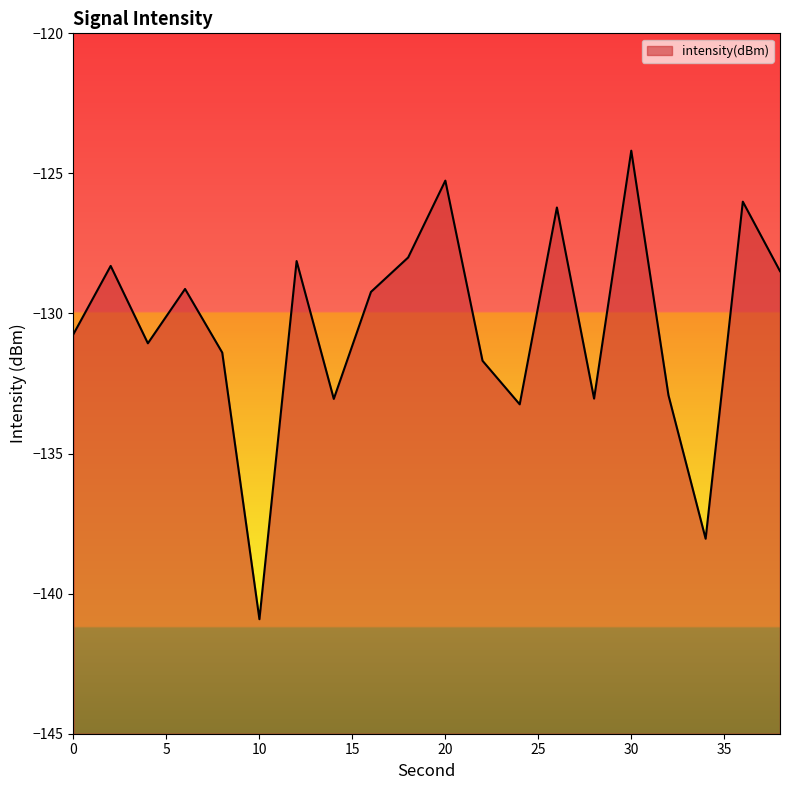

Which category has the lowest value across all series?

10